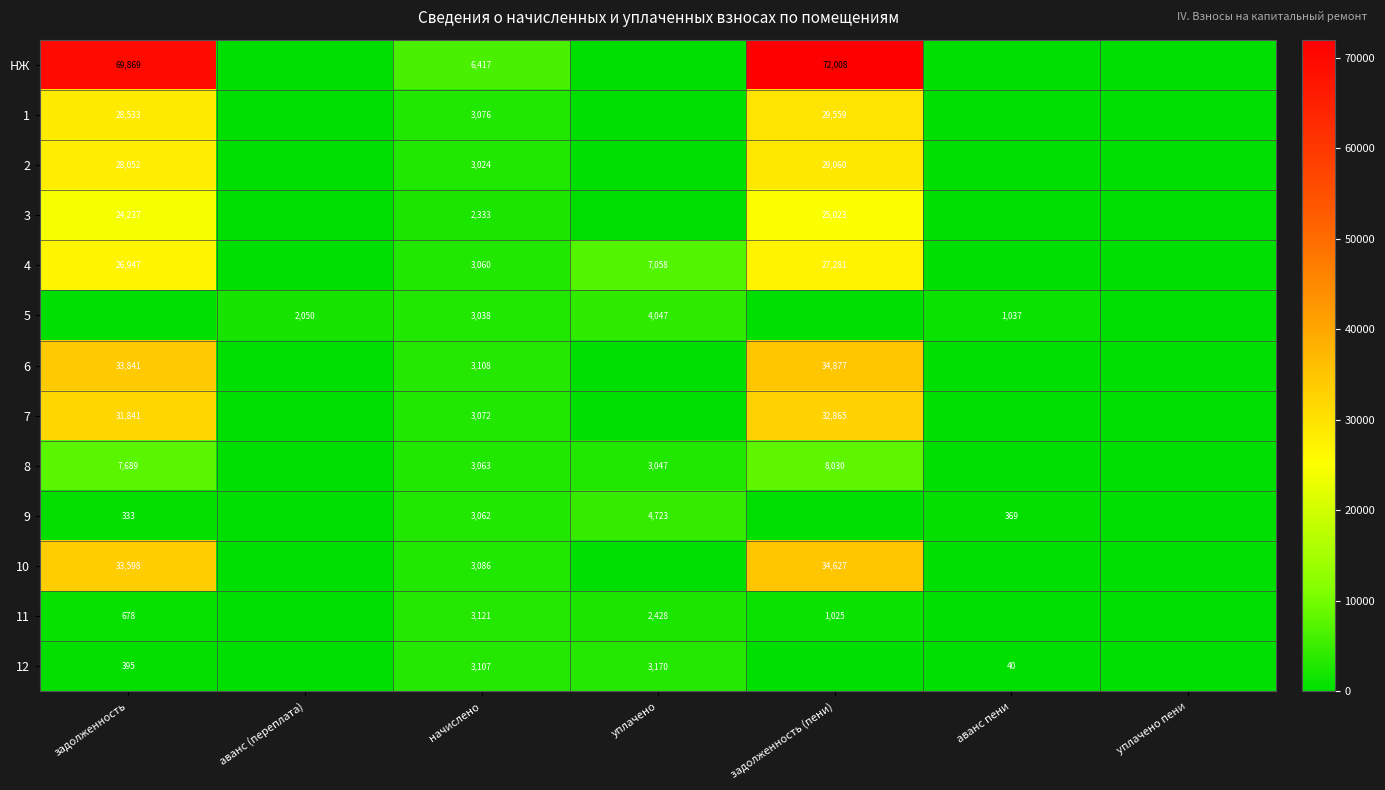

Is it true that 3 equals 4921 at задолженность?

False